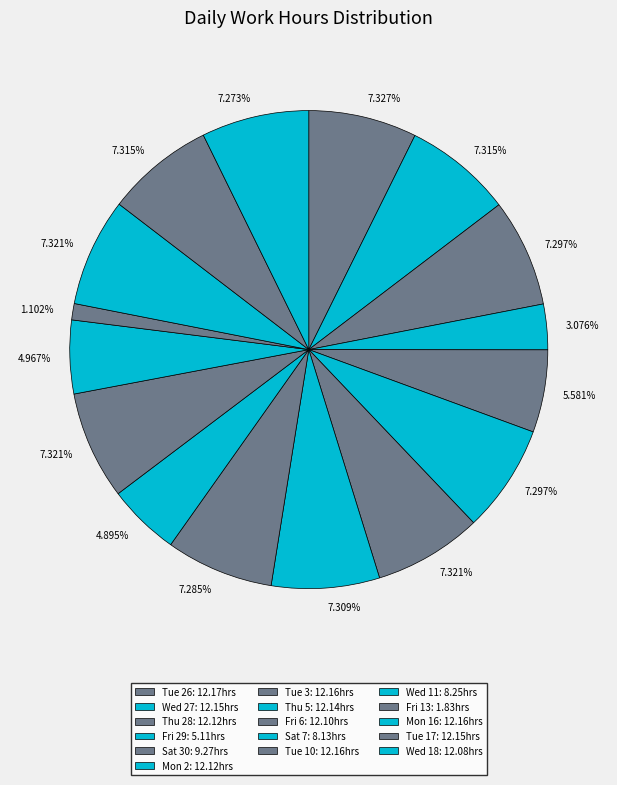

How much of the chart is everything except Mon 16?

92.7%